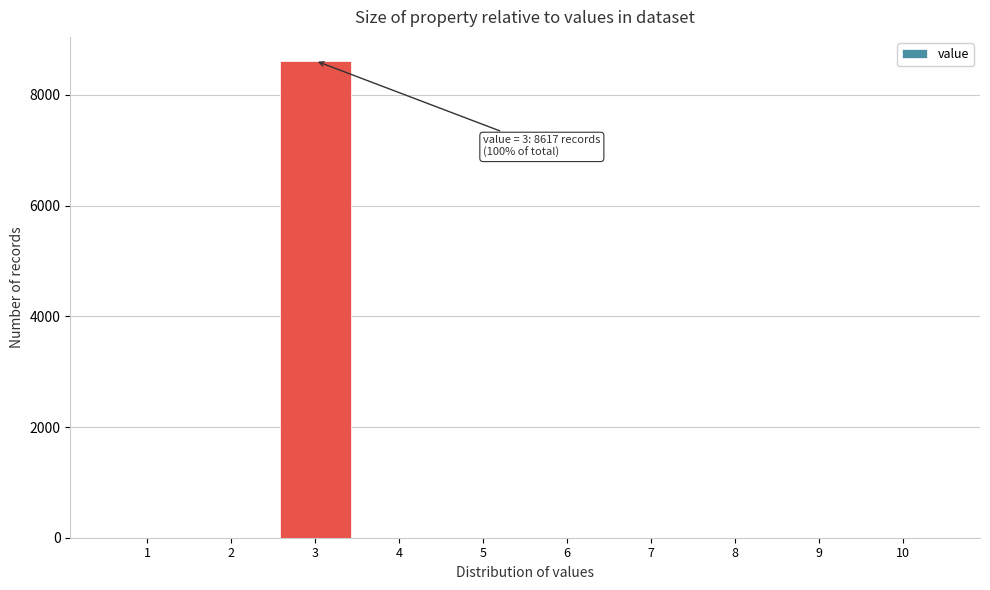

Which range on the x-axis has the tallest bar?

2.5 to 3.5